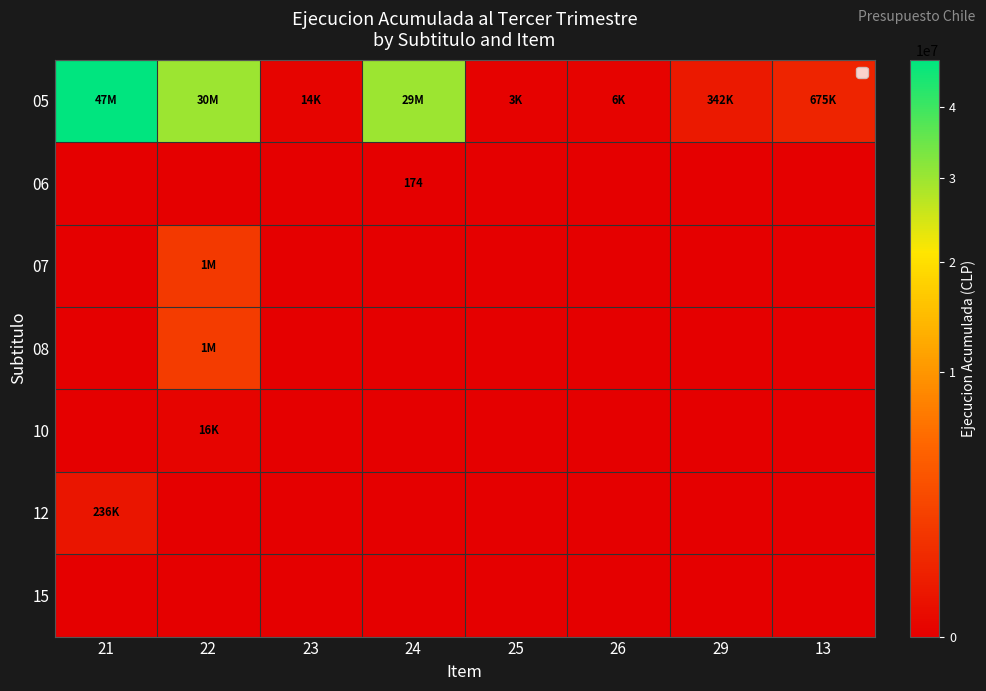

What is the total value across all series at 25?

3215